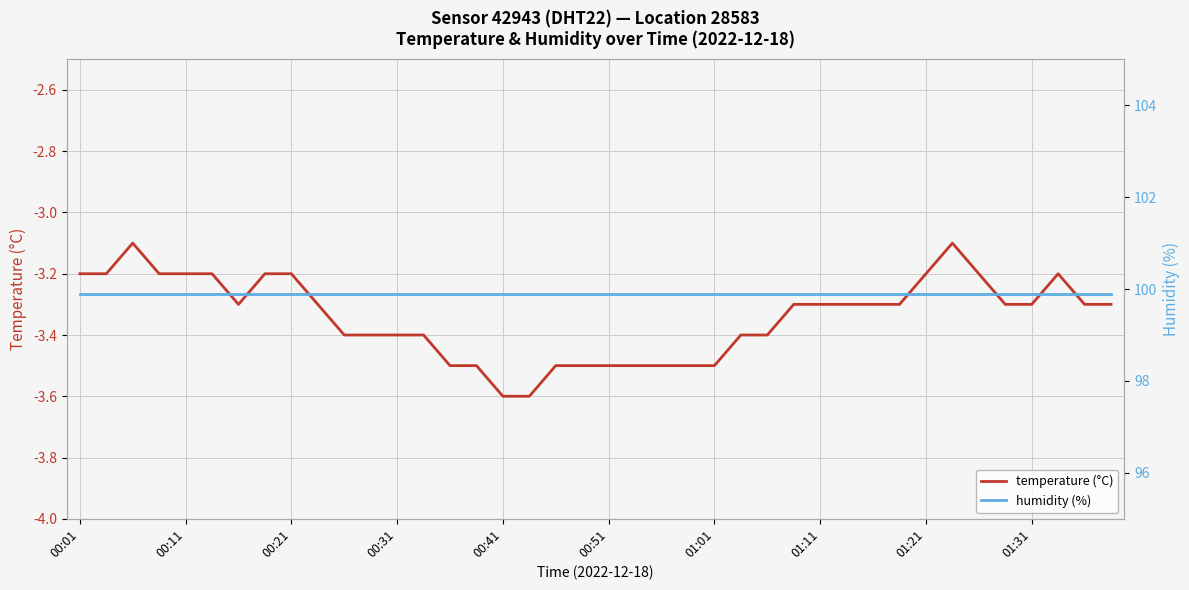

Rank the series by their maximum value, from lowest to highest.

temperature (°C), humidity (%)